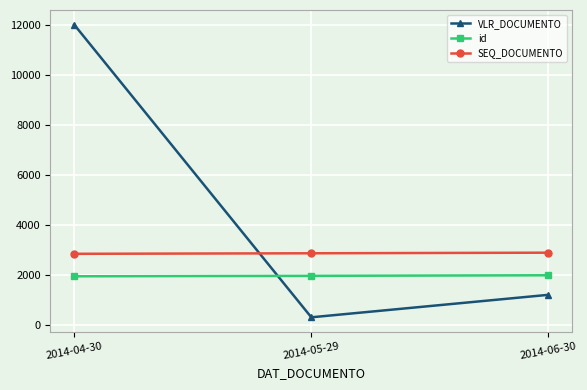

What is the label of the 1st point from the right?

2014-06-30